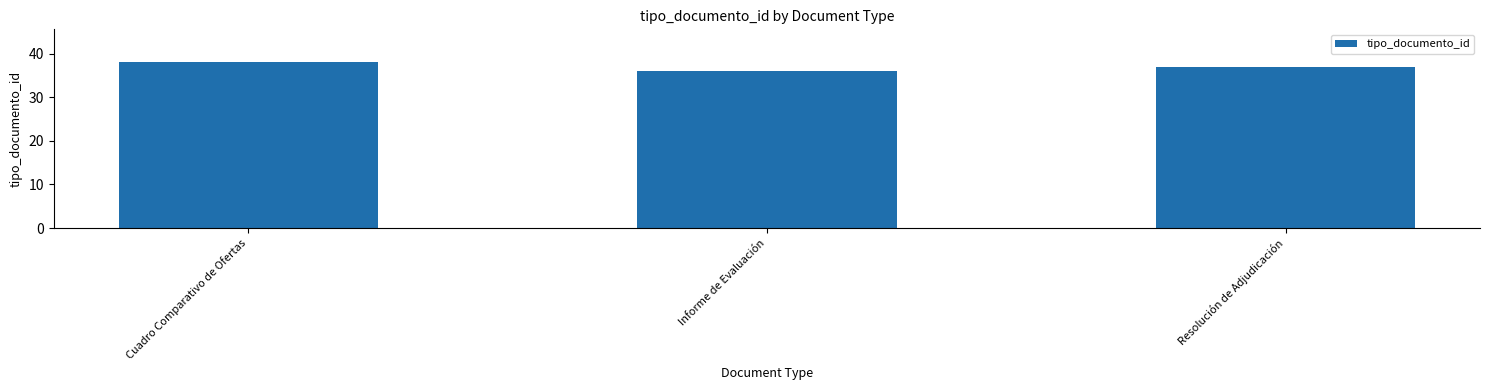

Where does the data first go above 37?

Cuadro Comparativo de Ofertas